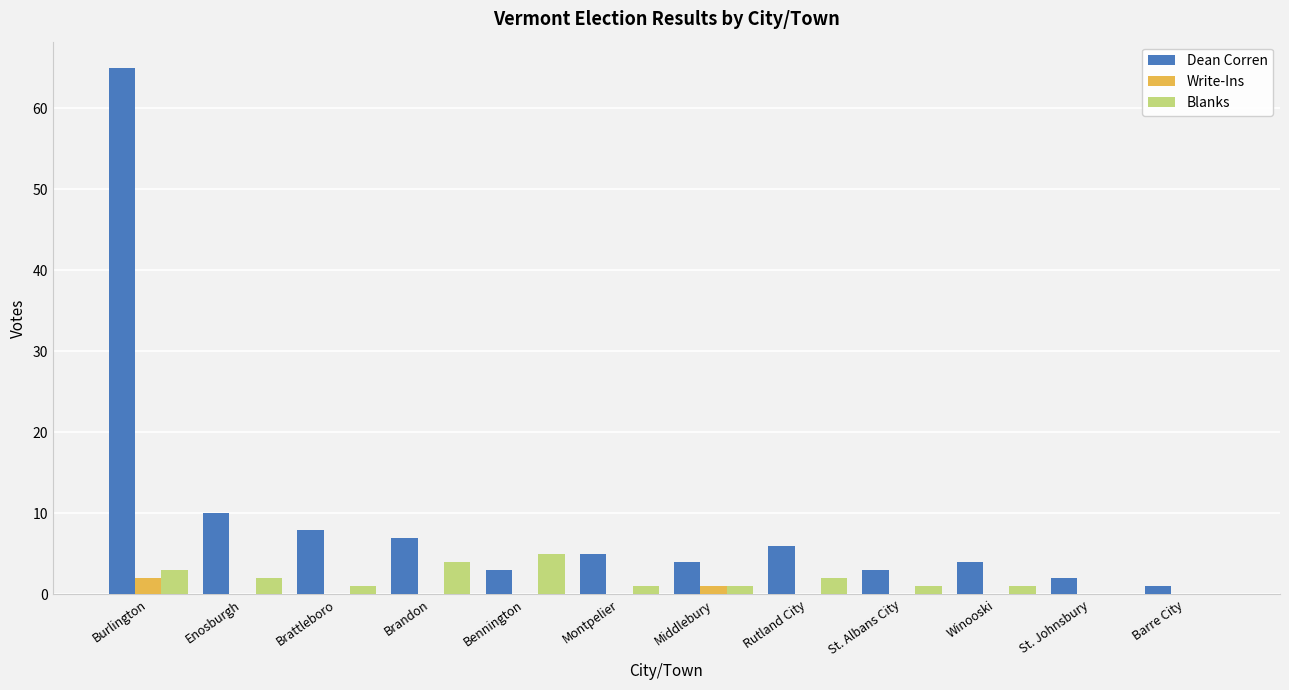

Is the value of Blanks at Burlington greater than the value of Write-Ins at Brattleboro?

Yes